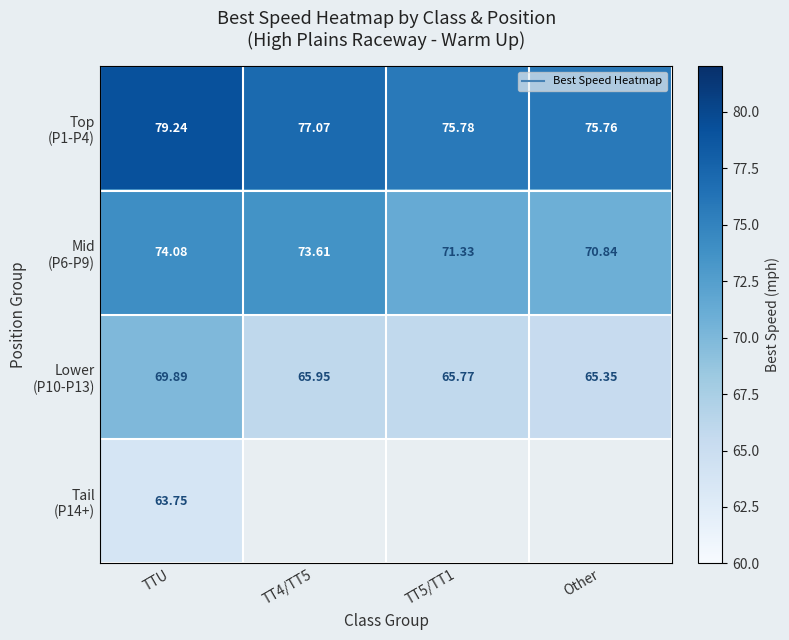

What is the spread (max minus min) of values at TT5/TT1?

10.0